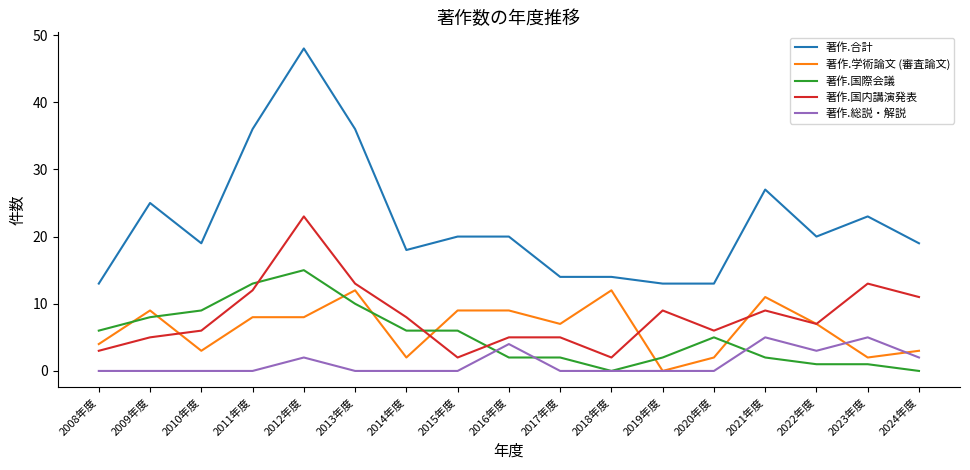

How many lines are shown in the chart?

5